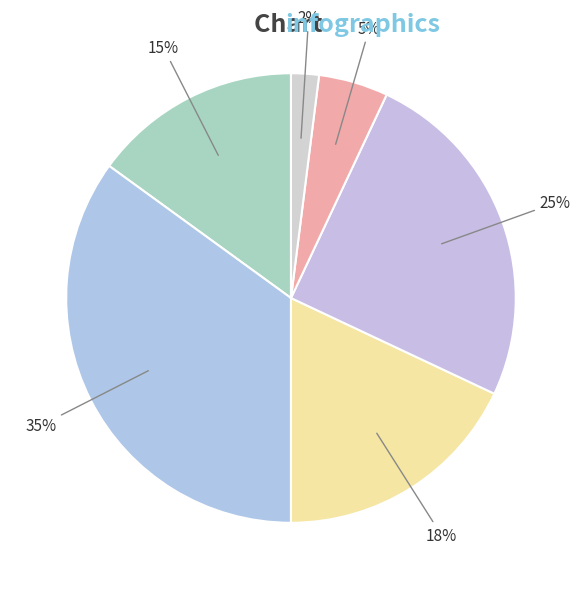

How many slices are in this pie chart?

6